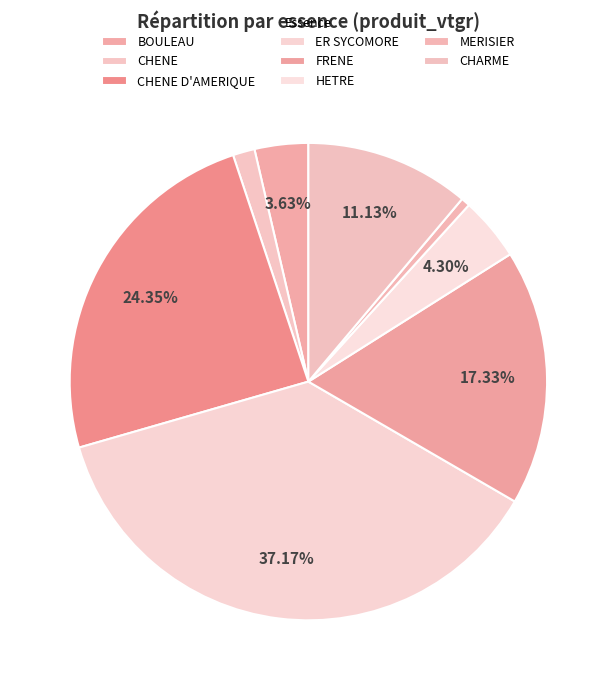

Combined, do CHENE and CHENE D'AMERIQUE account for over 50%?

No